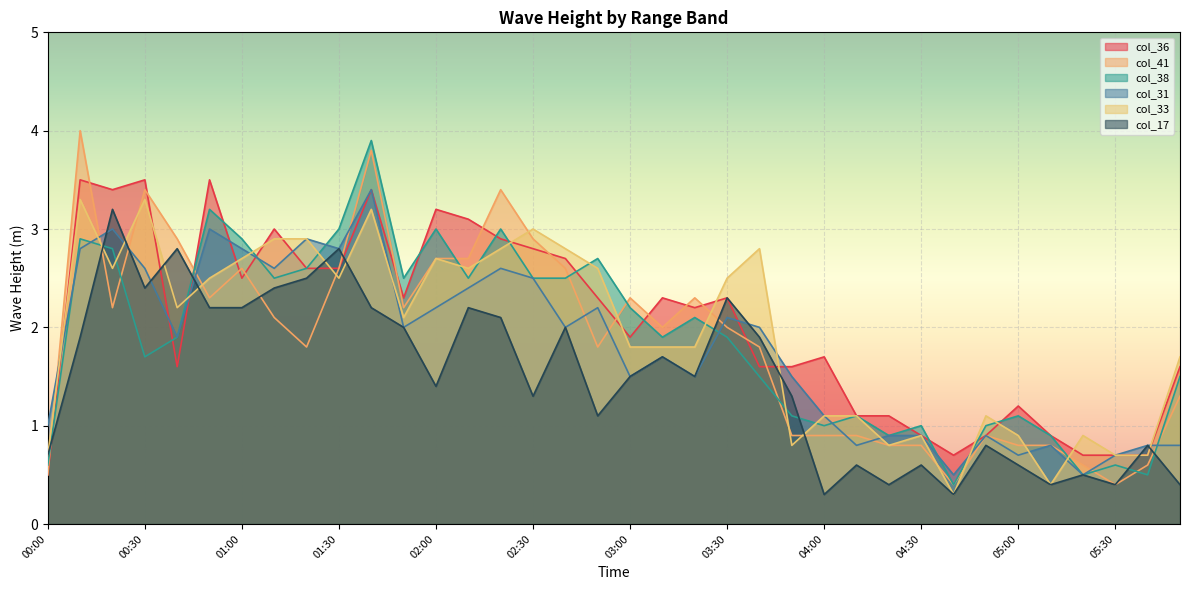

Is it true that col_33 equals 0.9 at 05:00?

True